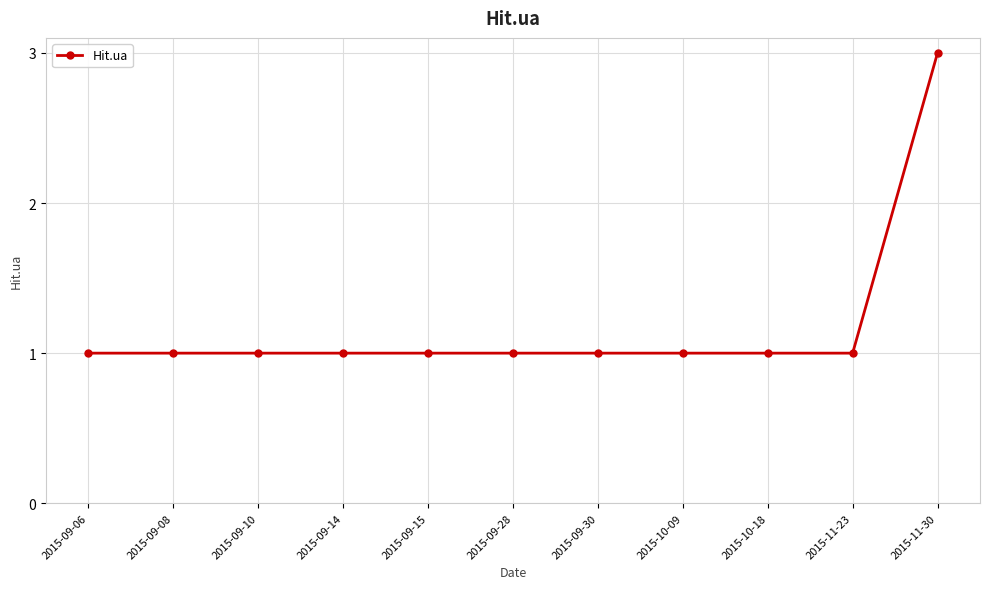

How many data points does each series have?

11